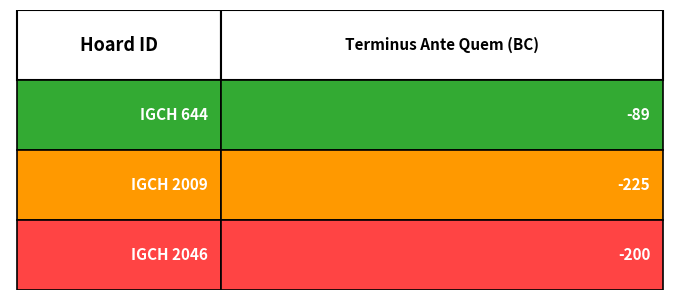

Where does the data first go above -200?

IGCH 644